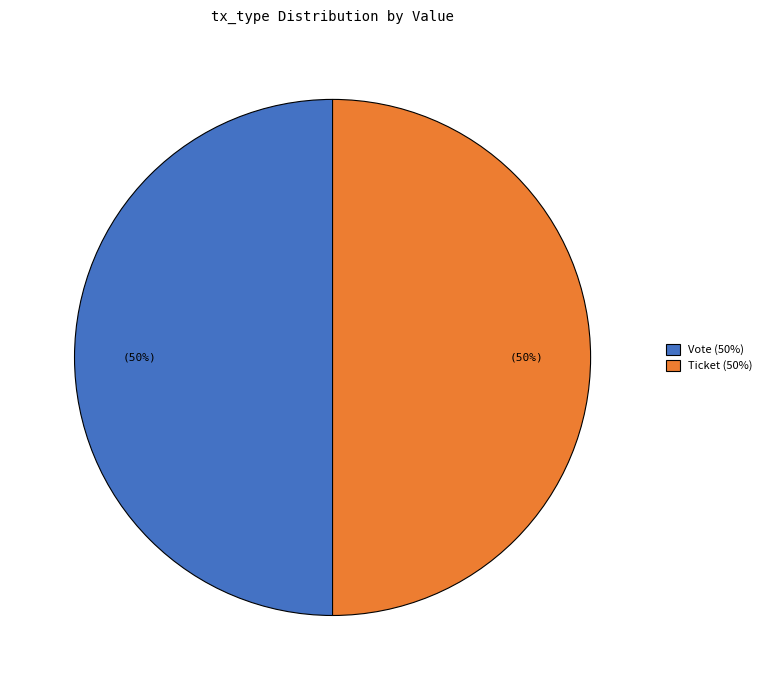

What is the ratio of the value at Vote (50%) to the value at Ticket (50%)?

1.0